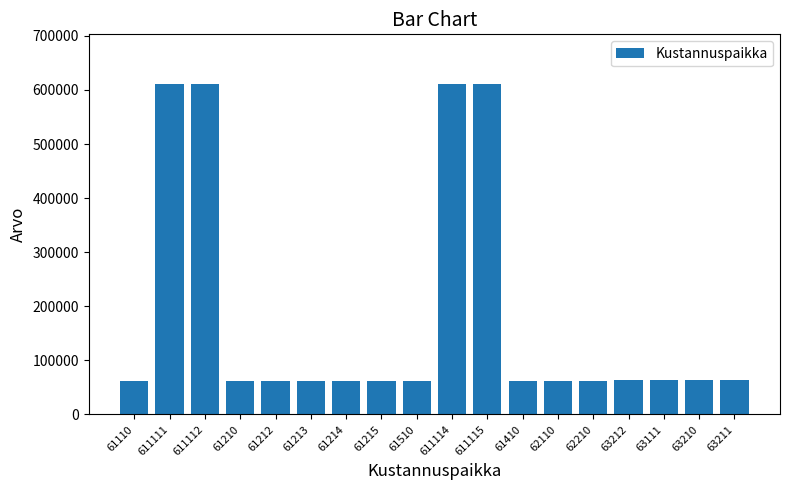

What is the difference between the maximum and minimum values?

550005